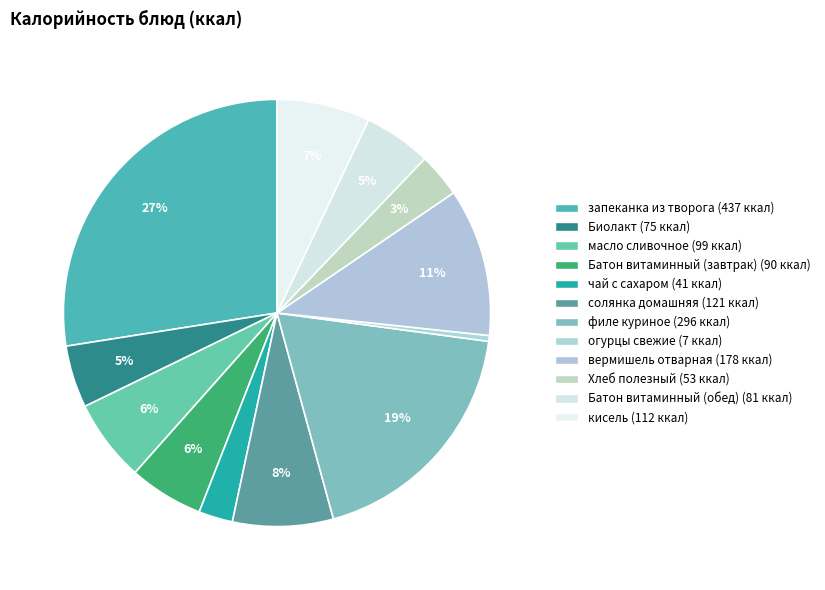

Is it true that солянка домашняя is 8% of the pie?

True